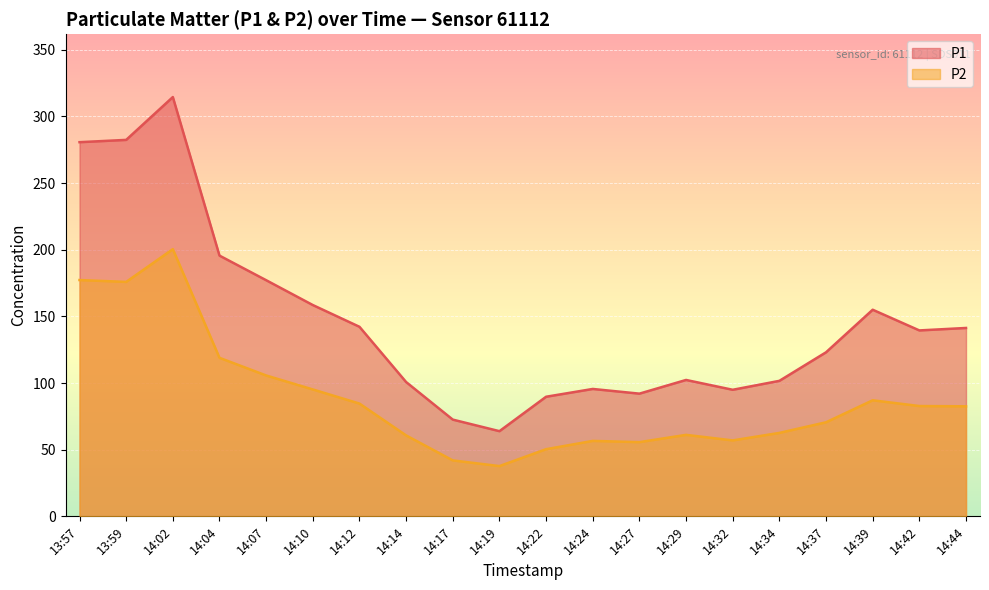

Reading left to right, transcribe all the data shown in this chart.

P1: 280.7	282.4	314.6	195.6	177.2	158.5	142.2	100.8	72.6	63.9	89.7	95.6	92.0	102.3	95.0	101.7	123.1	155.0	139.5	141.3
P2: 177.3	175.9	200.4	118.9	105.7	95.2	84.6	60.7	42.0	37.7	50.4	56.6	55.7	61.1	57.0	62.6	70.6	87.1	82.8	82.5